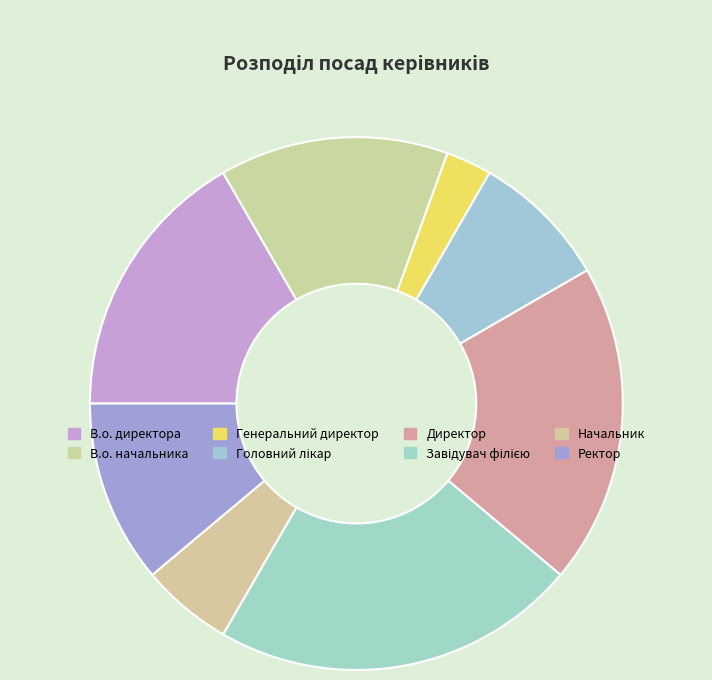

What portion of the pie excludes Завідувач філією?

77.8%